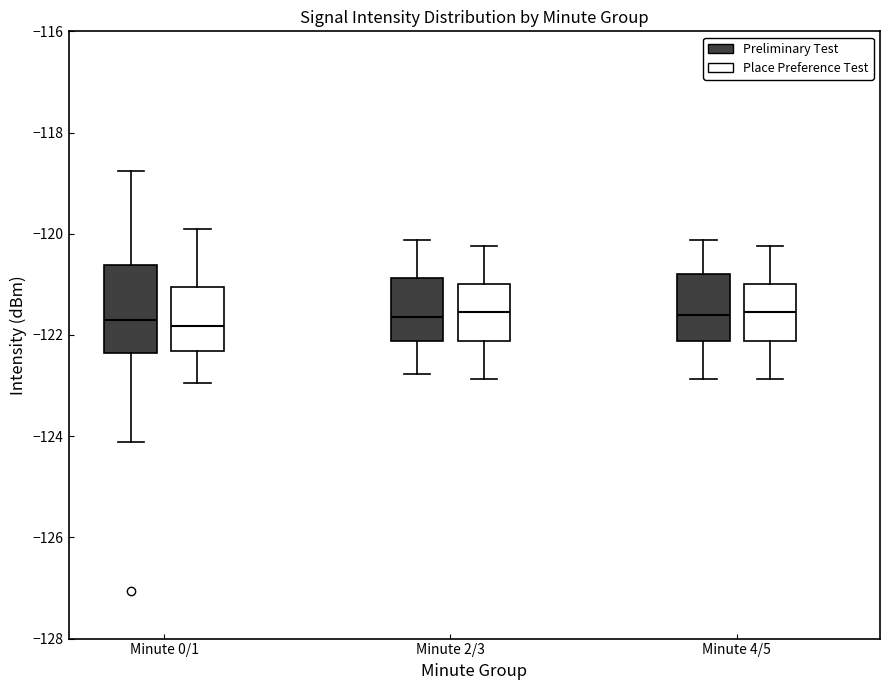

Reading left to right, read every box against the y-axis: the position of its median line, the range the box covers, and the ends of its whiskers. The values are not printed on the chart, so give them approximately, as read against the axis.

Minute 0/1 (Preliminary Test): median -121.8, box -122.4 to -120.6, whiskers -124.2 to -118.8
Minute 0/1 (Place Preference Test): median -121.8, box -122.4 to -121.0, whiskers -123.0 to -120.0
Minute 2/3 (Preliminary Test): median -121.6, box -122.2 to -120.8, whiskers -122.8 to -120.2
Minute 2/3 (Place Preference Test): median -121.6, box -122.2 to -121.0, whiskers -122.8 to -120.2
Minute 4/5 (Preliminary Test): median -121.6, box -122.2 to -120.8, whiskers -122.8 to -120.2
Minute 4/5 (Place Preference Test): median -121.6, box -122.2 to -121.0, whiskers -122.8 to -120.2